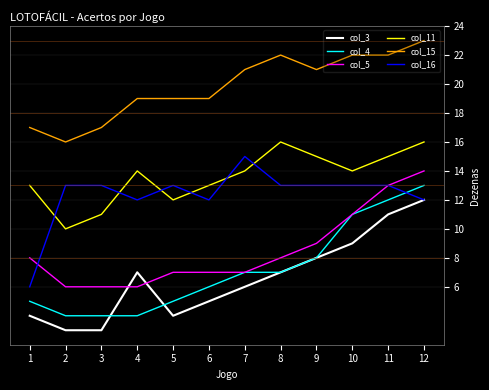

How many interior local valleys does the col_11 series have?

3